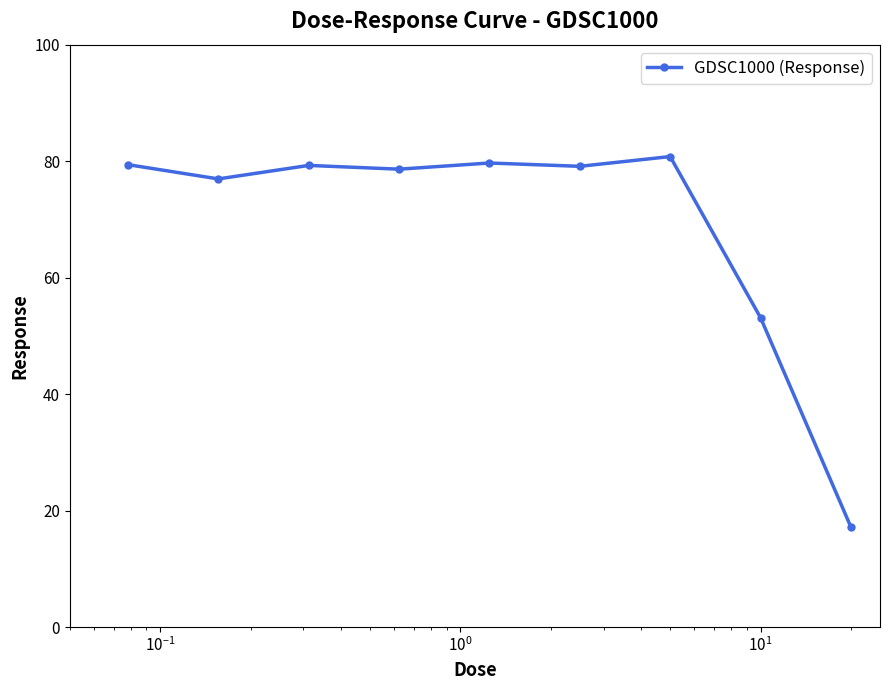

What is the value of the 6th point from the left?

79.1